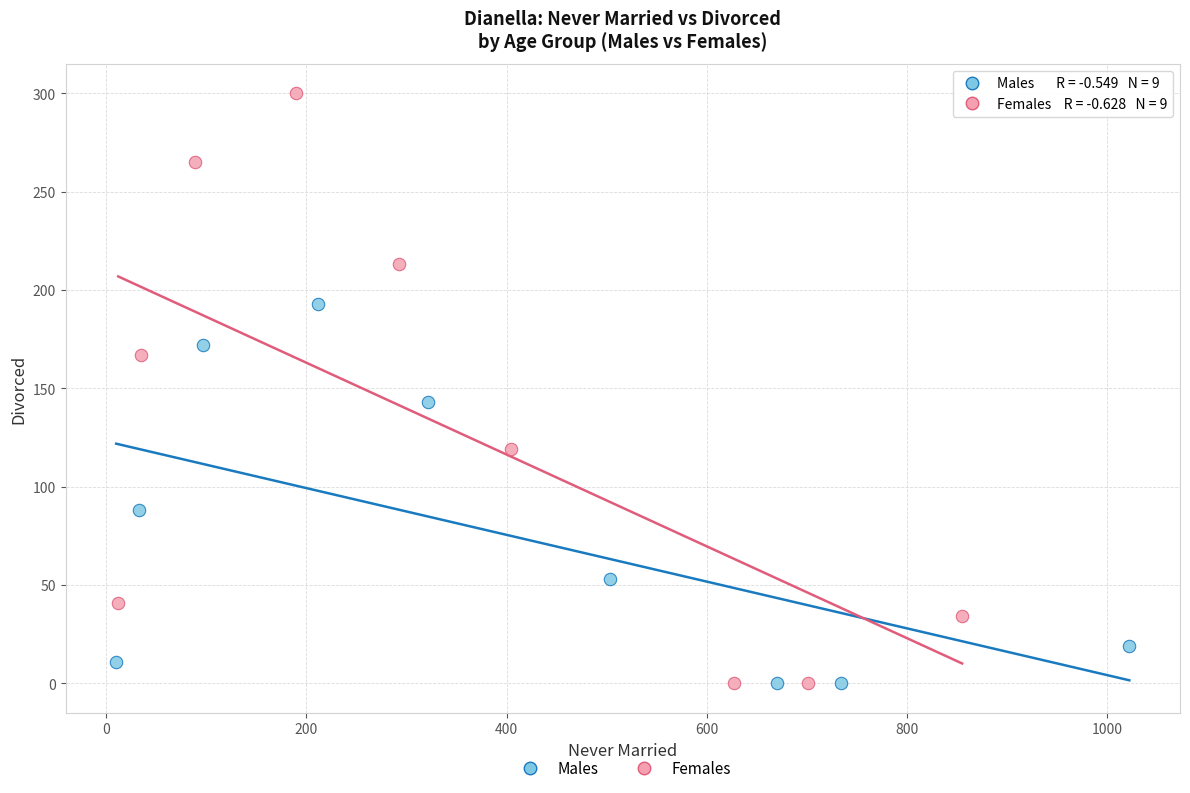

Which series contains the highest Y value?

Females